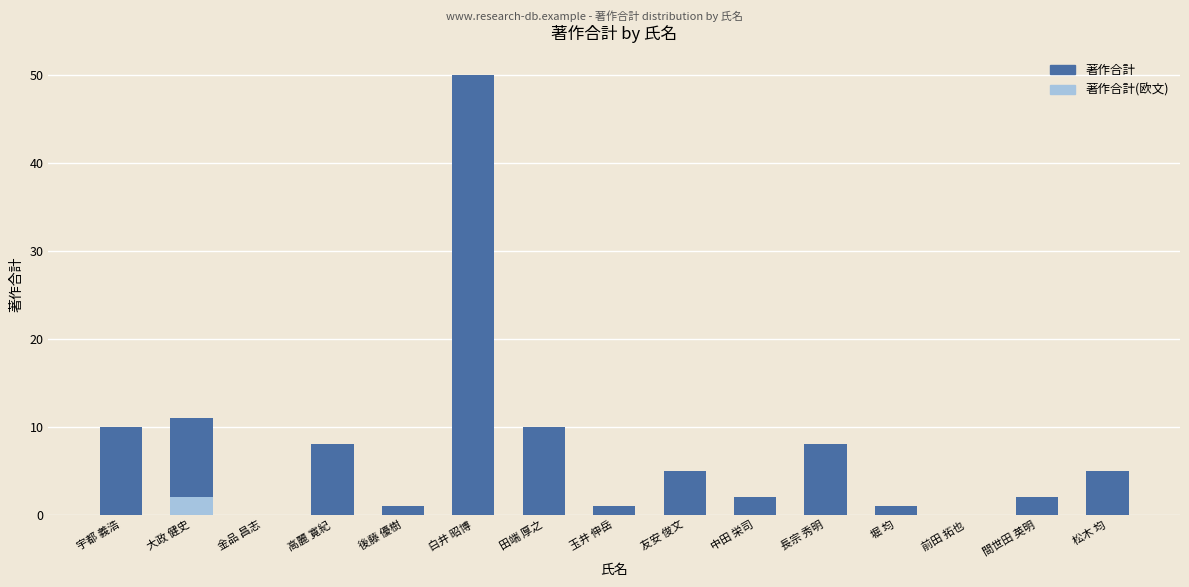

What is the difference between the highest and lowest values at 大政 健史?

9